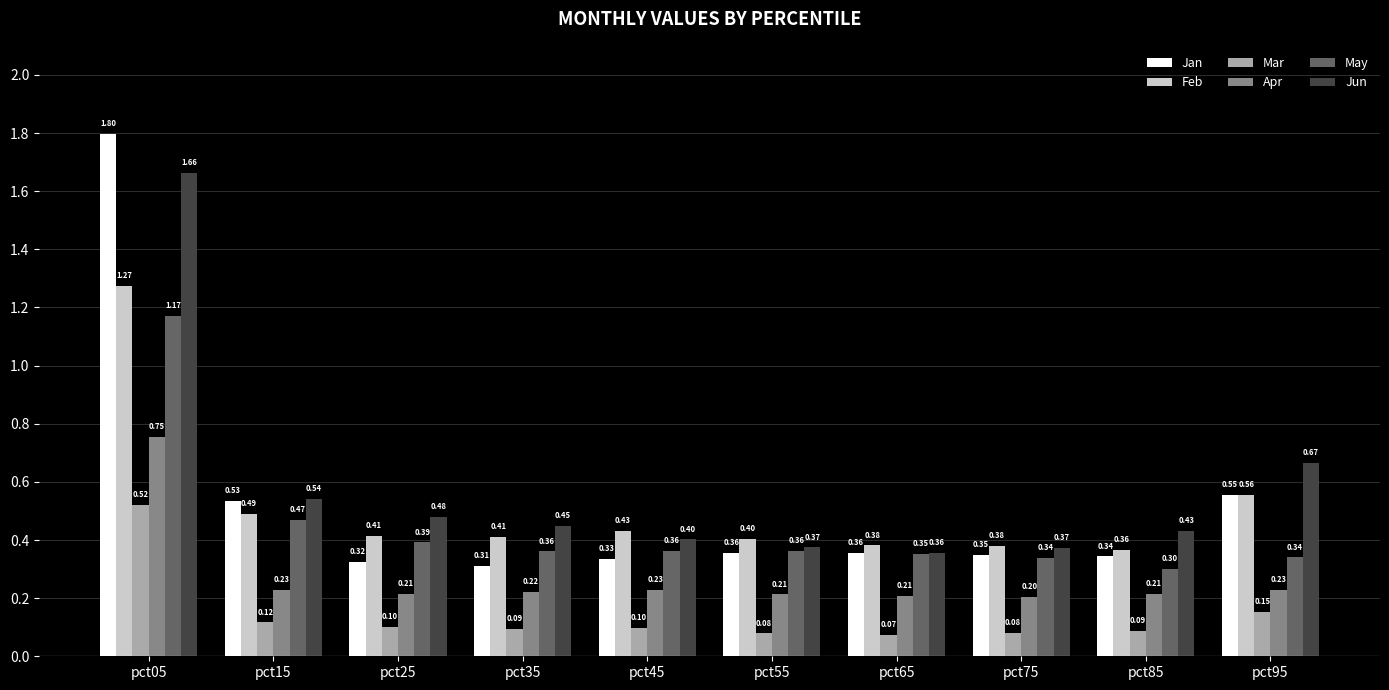

Which series has the widest spread of values?

Jan